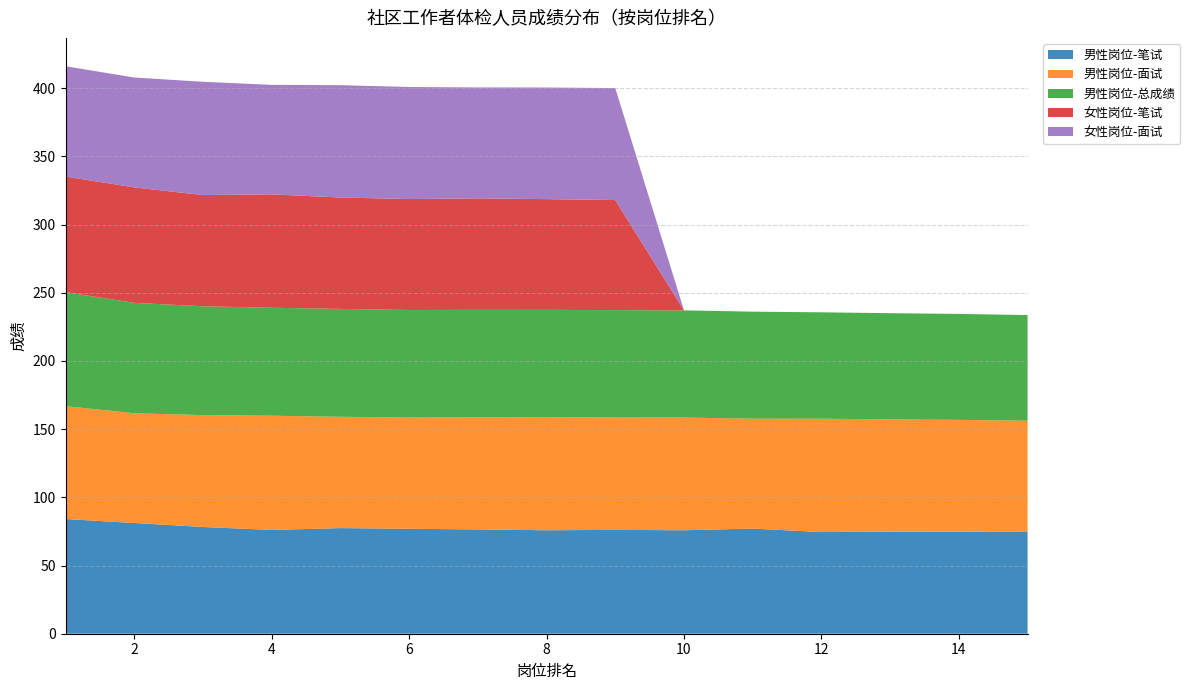

Reading left to right, transcribe all the data shown in this chart.

男性岗位-笔试: 1=84.1	2=81.2	3=78.3	4=76.1	5=77.4	6=76.9	7=76.5	8=75.9	9=76.1	10=75.9	11=77.1	12=74.5	13=74.8	14=74.8	15=74.9
男性岗位-面试: 1=82.7	2=80.5	3=82.0	4=83.7	5=81.6	6=81.6	7=82.2	8=82.9	9=82.5	10=82.6	11=80.6	12=83.1	13=82.3	14=82.0	15=81.2
男性岗位-总成绩: 1=83.6	2=80.9	3=79.8	4=79.2	5=79.1	6=78.8	7=78.8	8=78.7	9=78.7	10=78.6	11=78.5	12=78.0	13=77.8	14=77.7	15=77.5
女性岗位-笔试: 1=84.7	2=84.6	3=81.5	4=83.1	5=81.7	6=81.3	7=81.7	8=81.2	9=80.7	10=0.0	11=0.0	12=0.0	13=0.0	14=0.0	15=0.0
女性岗位-面试: 1=80.9	2=80.6	3=83.0	4=80.3	5=82.3	6=82.1	7=81.3	8=81.8	9=82.1	10=0.0	11=0.0	12=0.0	13=0.0	14=0.0	15=0.0